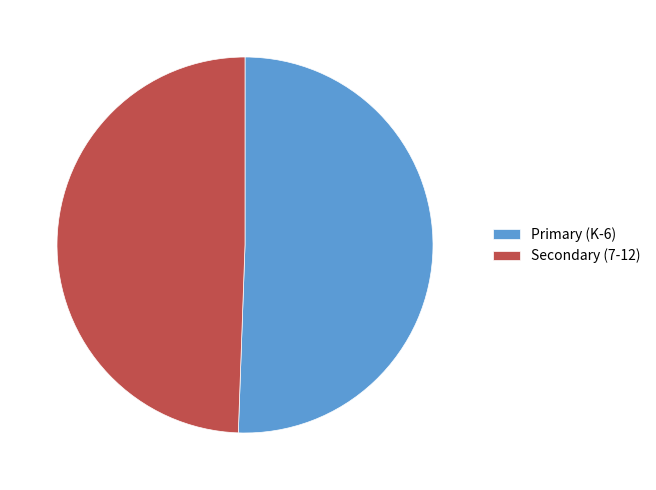

How many segments does this pie chart have?

2